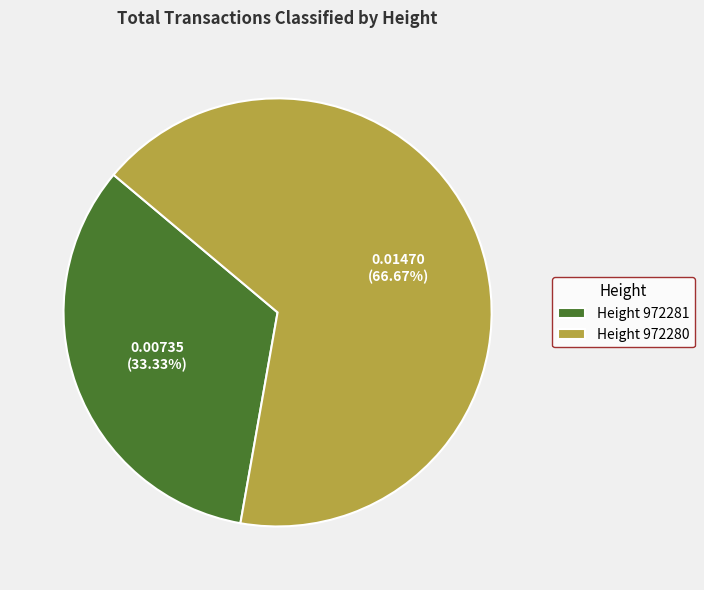

How many segments does this pie chart have?

2